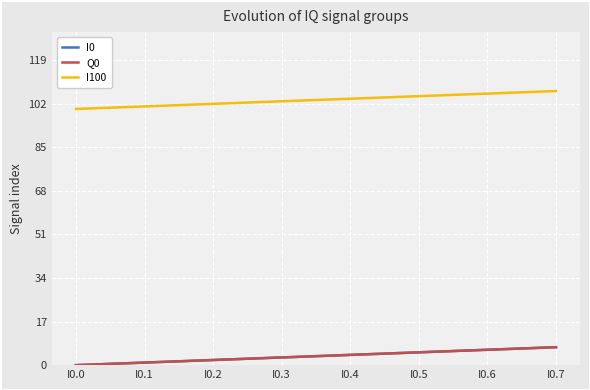

At which category does the chart reach its peak across all series?

I0.7